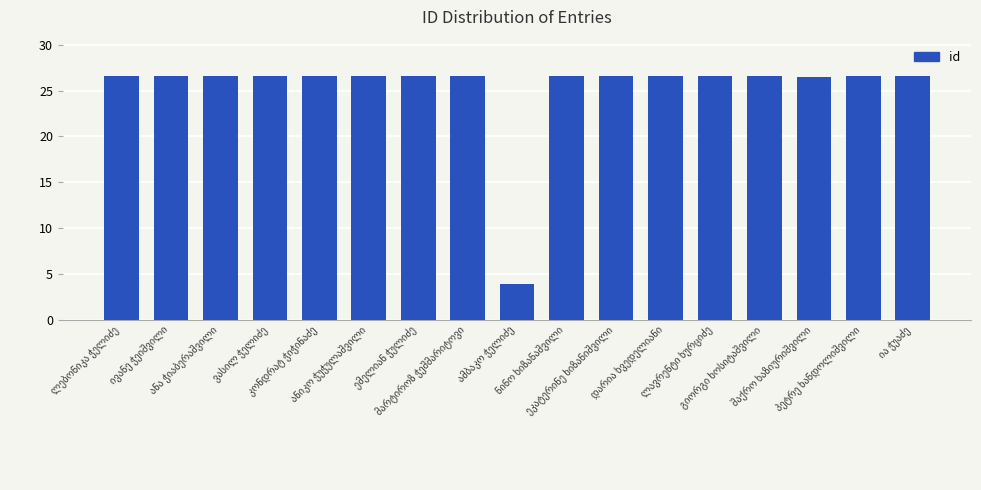

How many categories are shown in the chart?

17